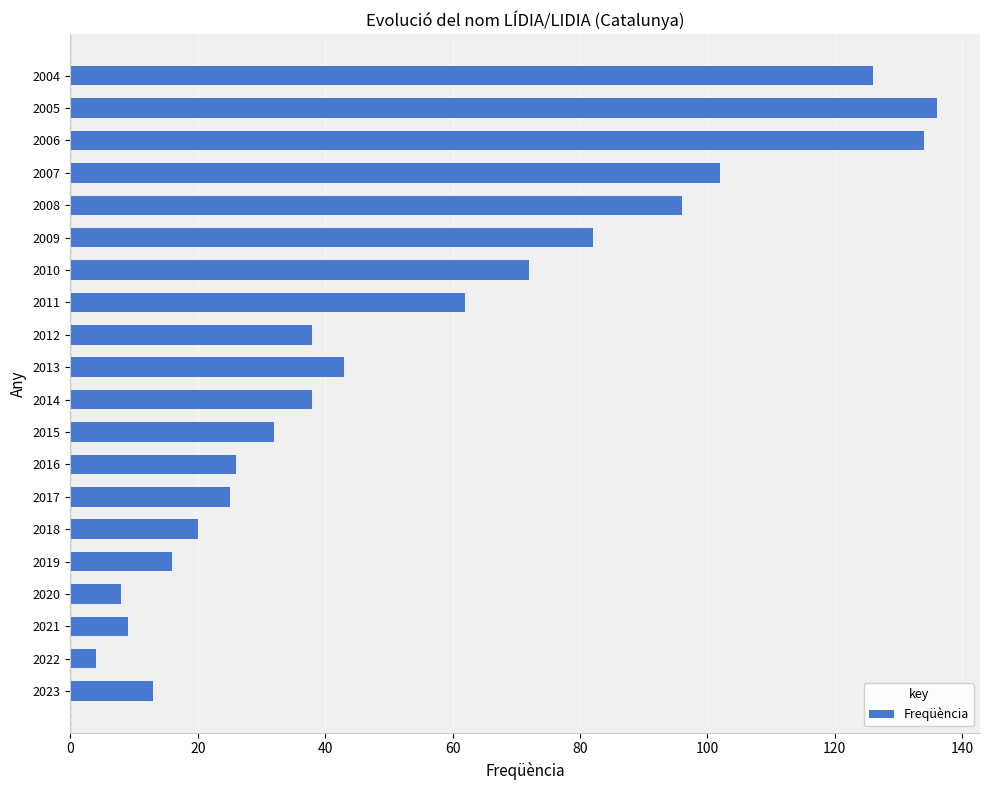

Approximately how many times larger is the value at 2004 compared to 2014?

3.3